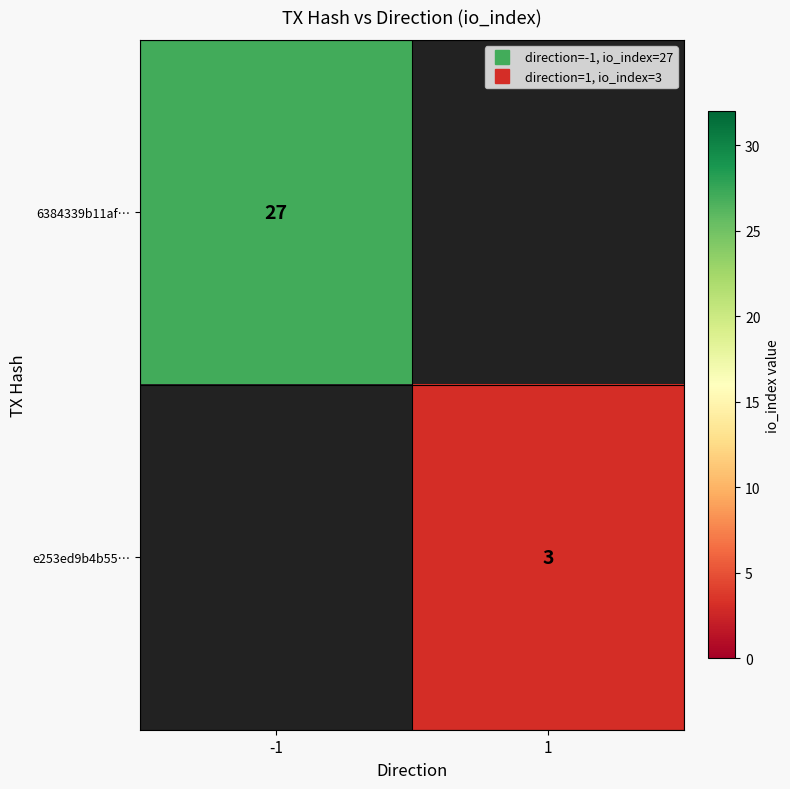

True or false: 6384339b11af… has a value of 27 at -1.

True